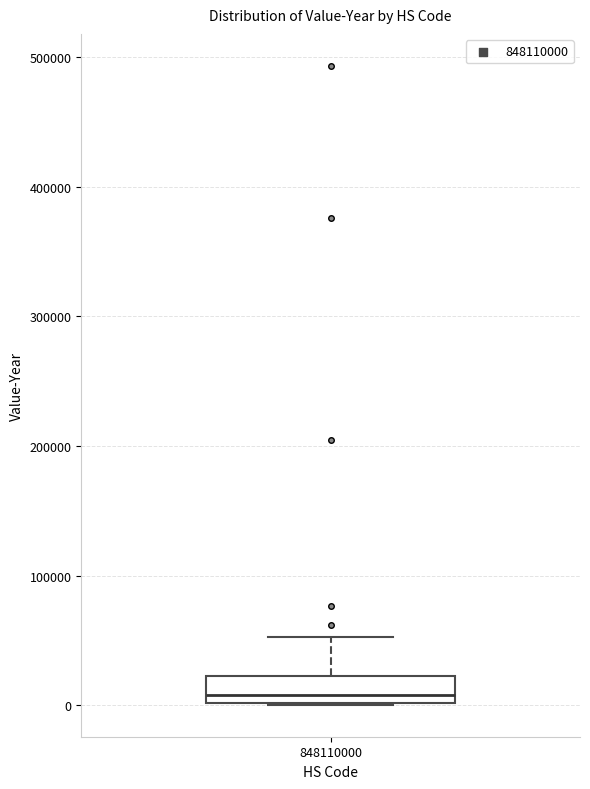

Where is the upper edge of the box at x = 848110000 on the y-axis? The values are not printed on the chart, so give them approximately, as read against the axis.

20000